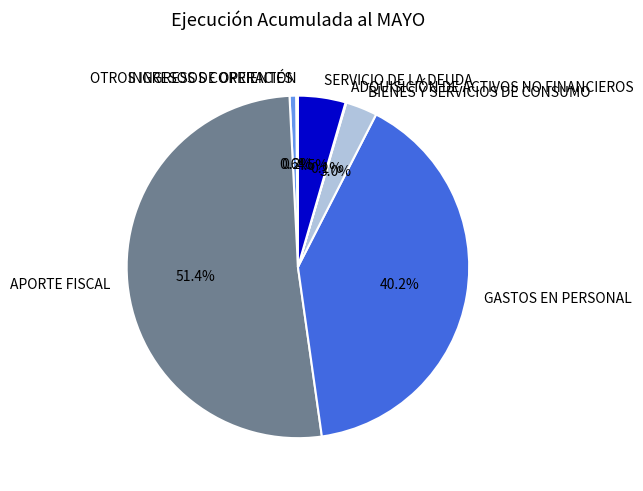

How much of the chart is everything except BIENES Y SERVICIOS DE CONSUMO?

97.0%